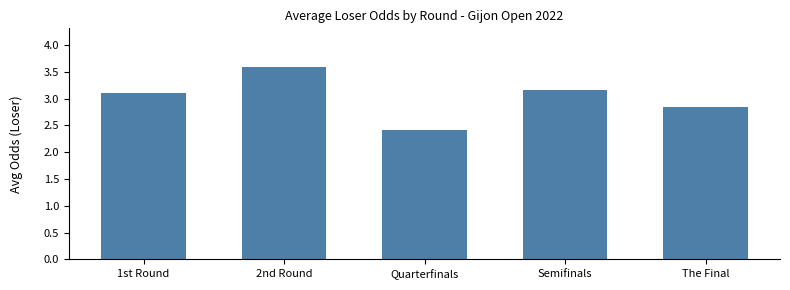

Which label corresponds to the smallest value in the chart?

Quarterfinals